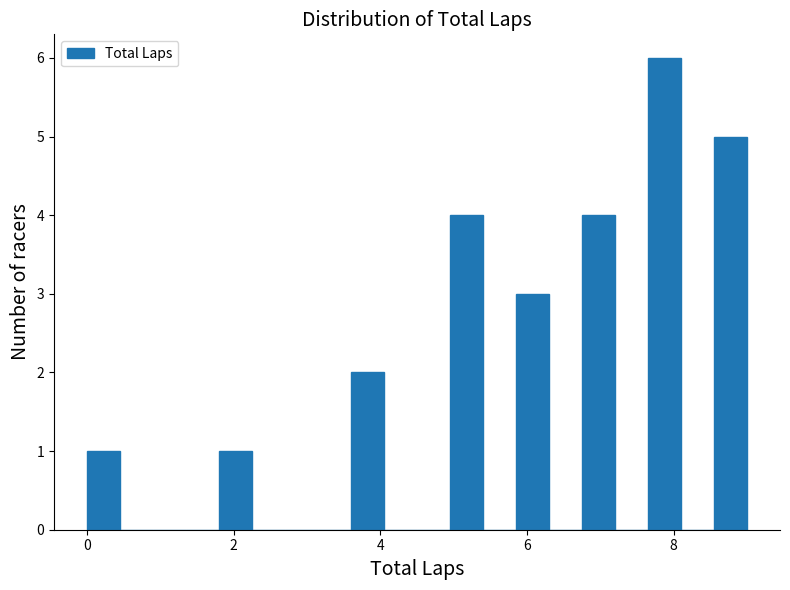

Read against the x-axis, roughly where is the centre of the tallest bar?

7.8